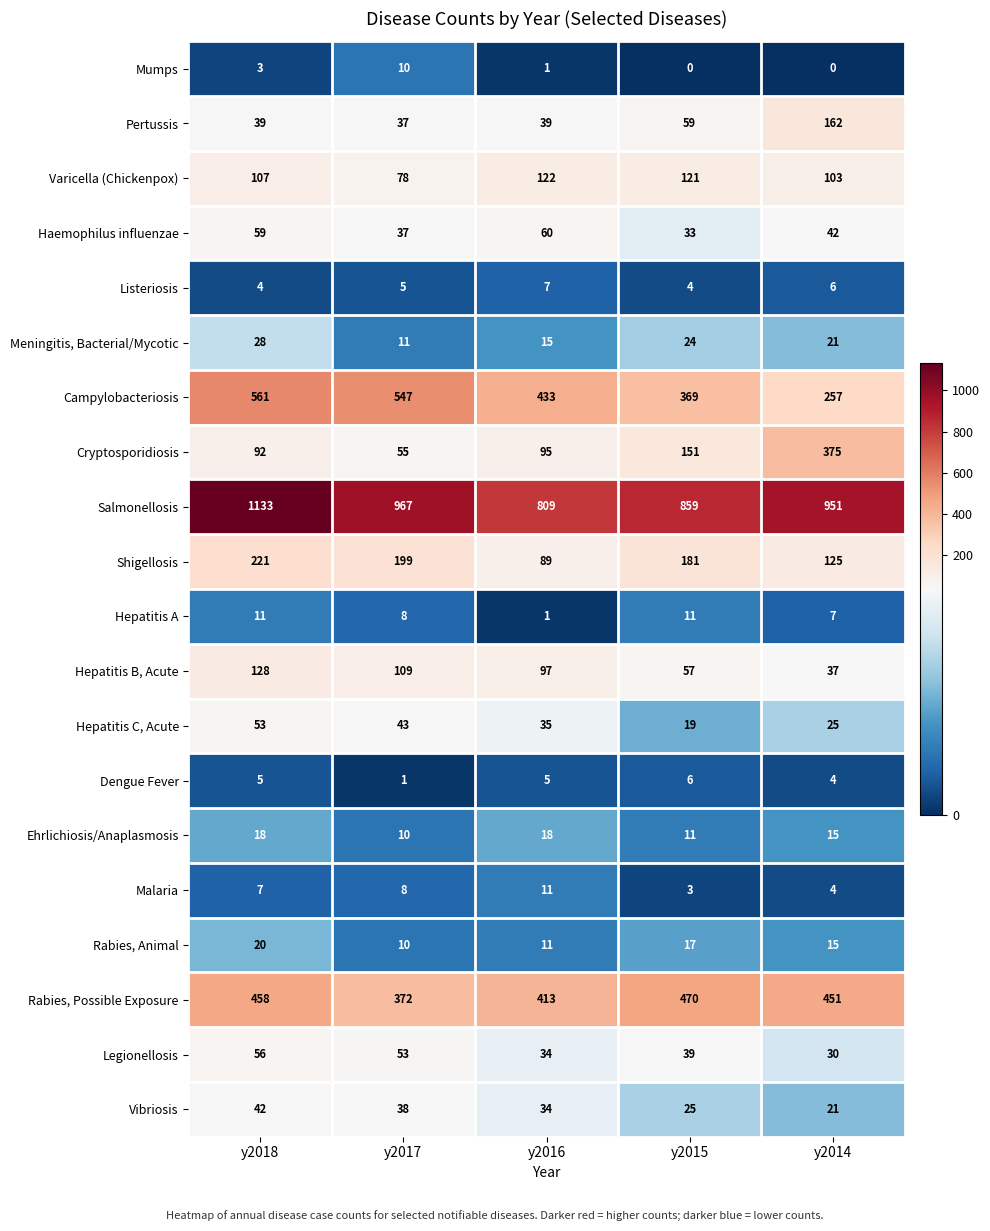

At which category is the sum across all series the highest?

y2018